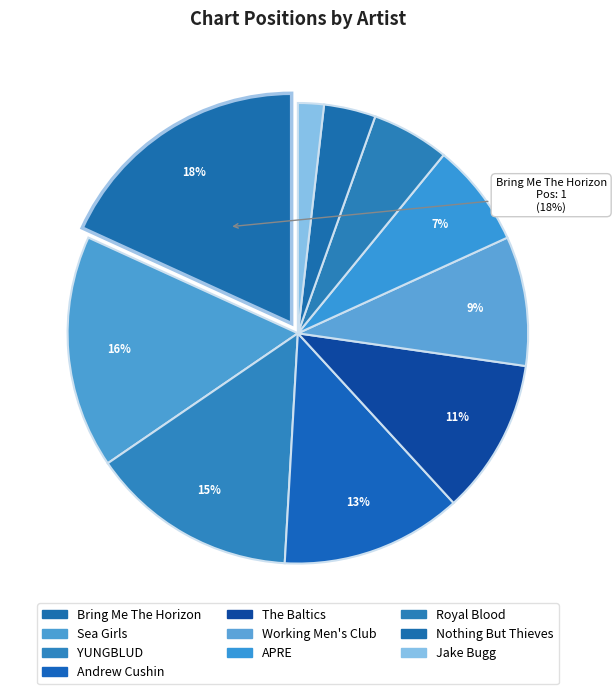

Does Andrew Cushin represent more than half of the total?

No